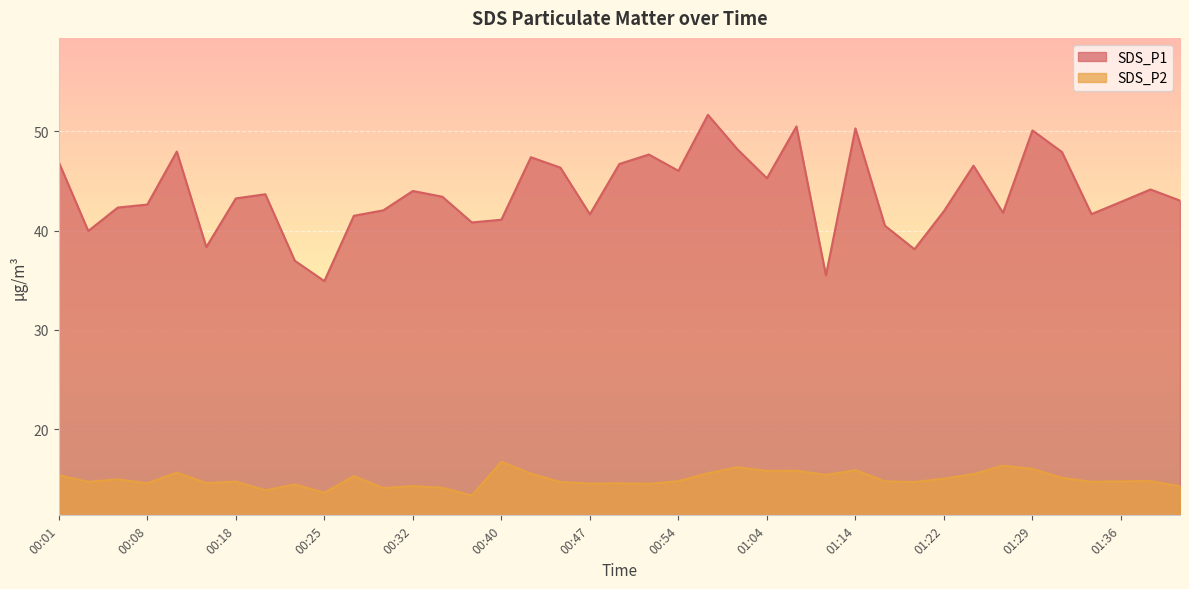

At which label does SDS_P2 first exceed 14?

00:01